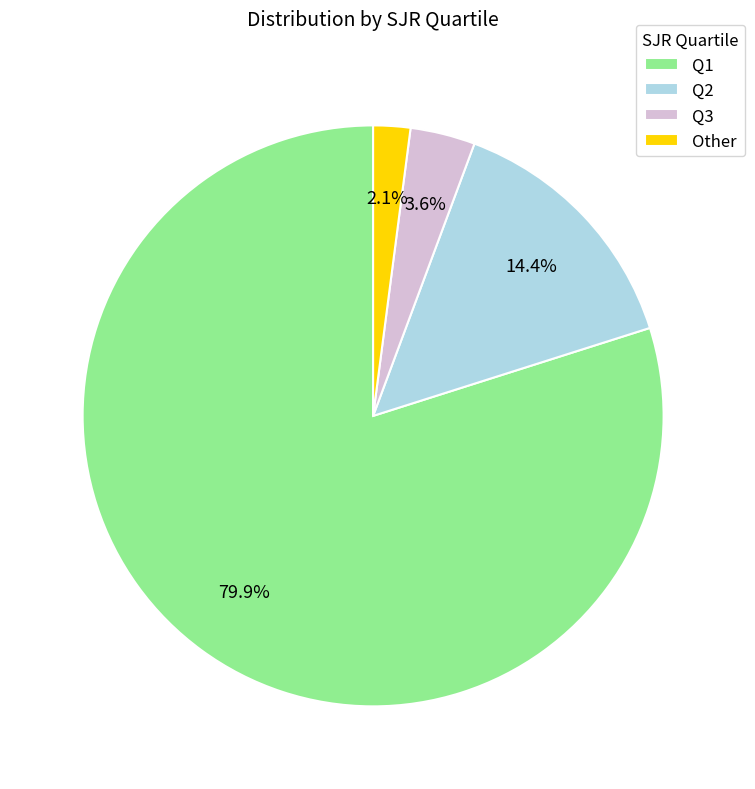

The Q2 slice represents 27% of the pie. True or false?

False